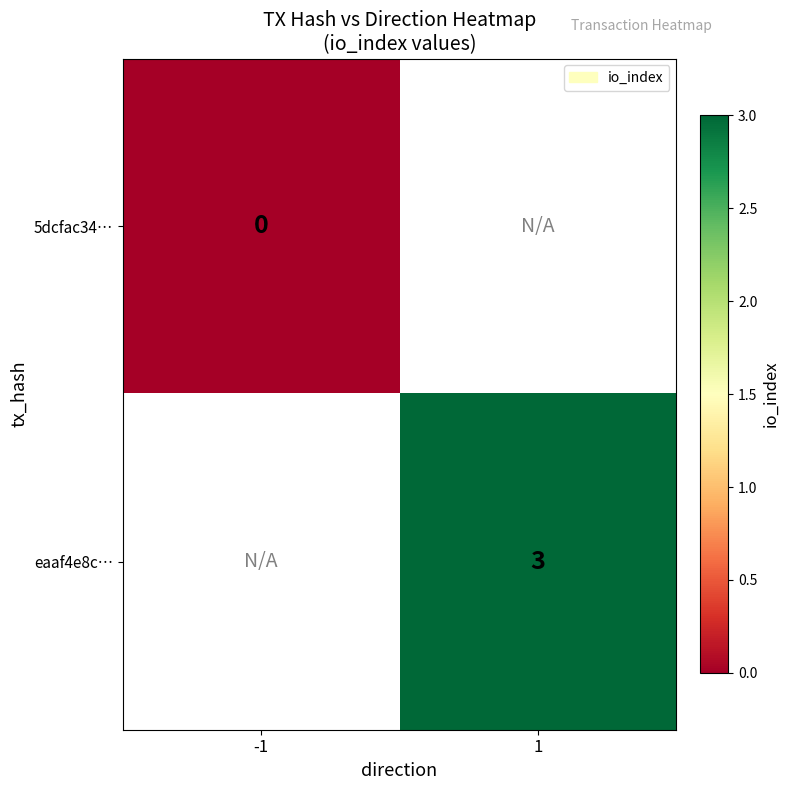

At how many categories does at least one series exceed 1?

1